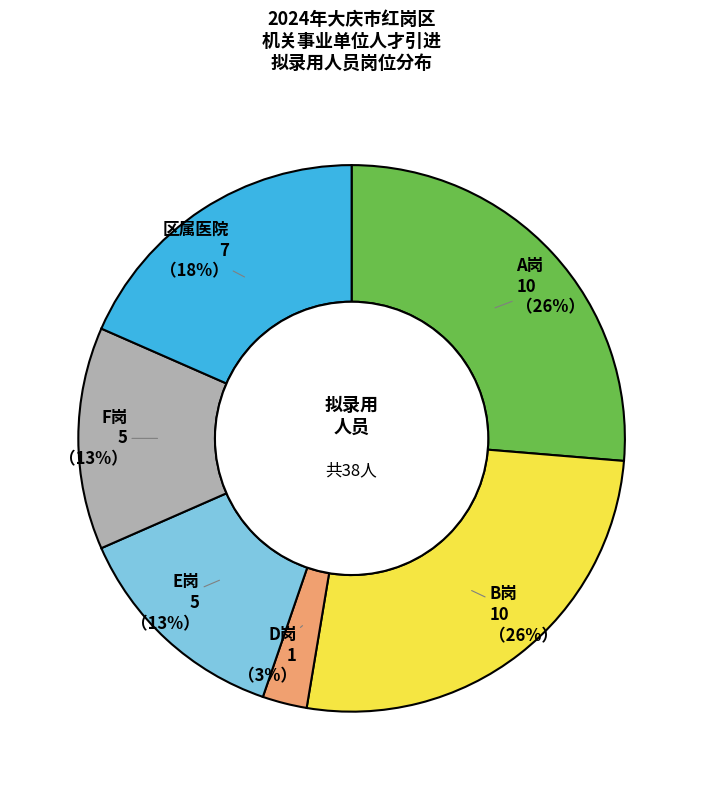

Count the number of slices in the pie.

6